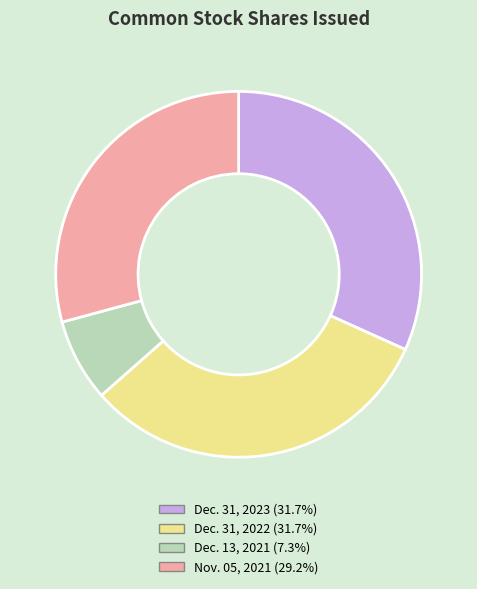

Count the number of slices in the pie.

4